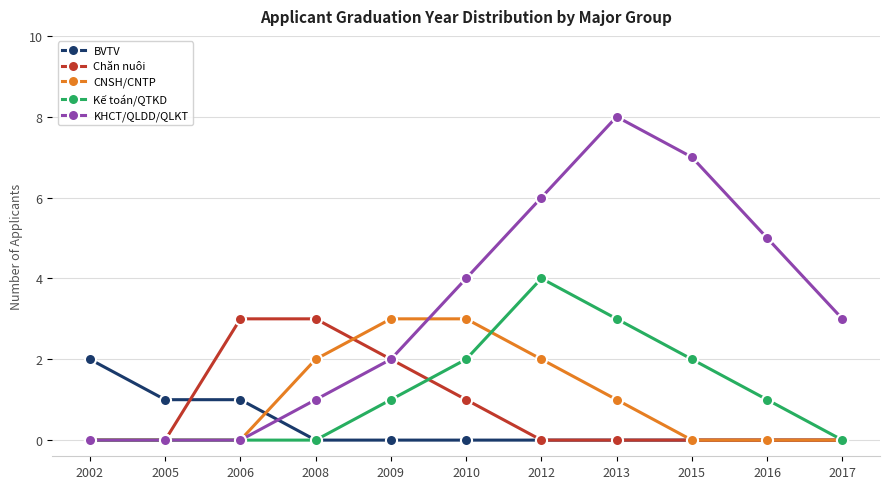

True or false: KHCT/QLDD/QLKT and BVTV intersect in this chart.

True